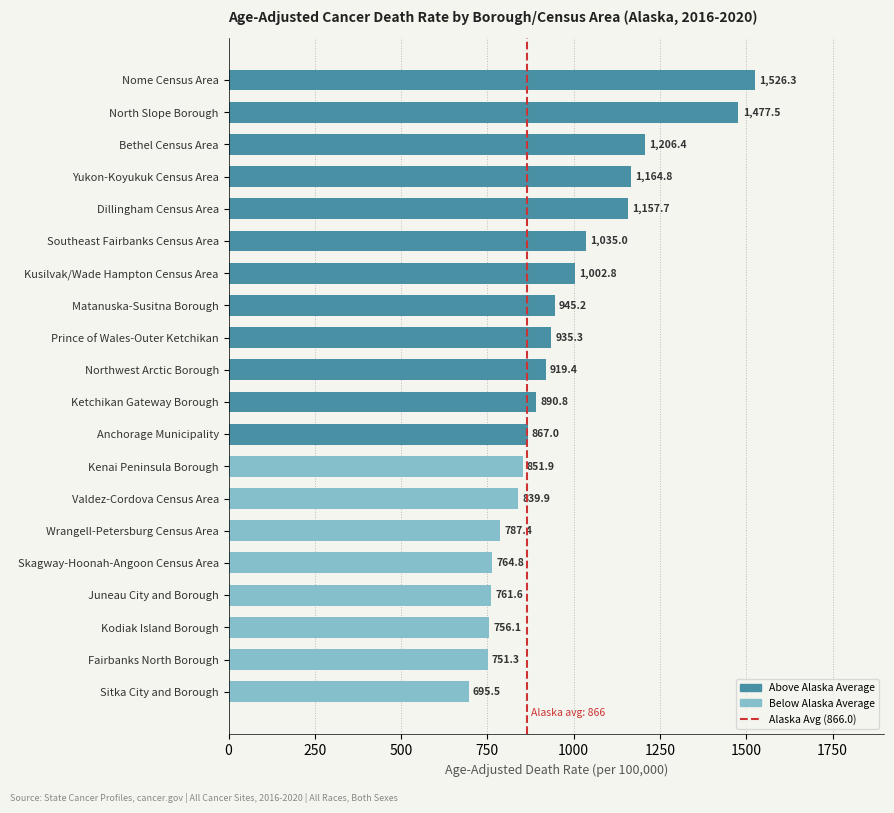

Rank the categories by value from lowest to highest.

Sitka City and Borough, Fairbanks North Borough, Kodiak Island Borough, Juneau City and Borough, Skagway-Hoonah-Angoon Census Area, Wrangell-Petersburg Census Area, Valdez-Cordova Census Area, Kenai Peninsula Borough, Anchorage Municipality, Ketchikan Gateway Borough, Northwest Arctic Borough, Prince of Wales-Outer Ketchikan, Matanuska-Susitna Borough, Kusilvak/Wade Hampton Census Area, Southeast Fairbanks Census Area, Dillingham Census Area, Yukon-Koyukuk Census Area, Bethel Census Area, North Slope Borough, Nome Census Area